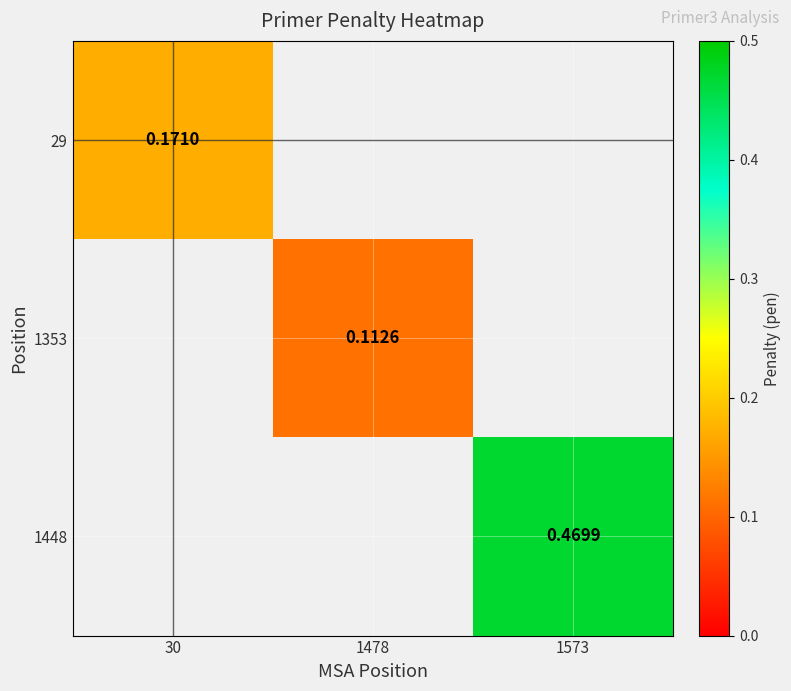

What is the minimum value shown in the chart?

0.1